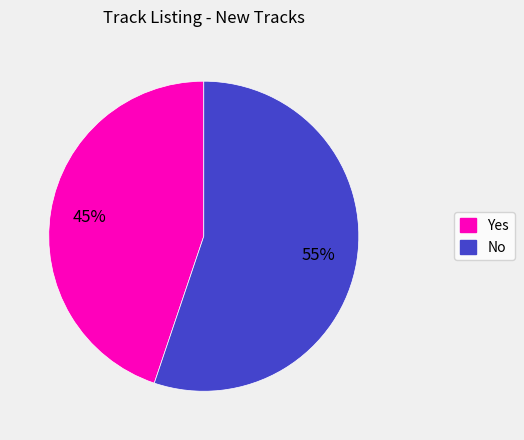

What percentage is the No slice, to the nearest percent?

55%